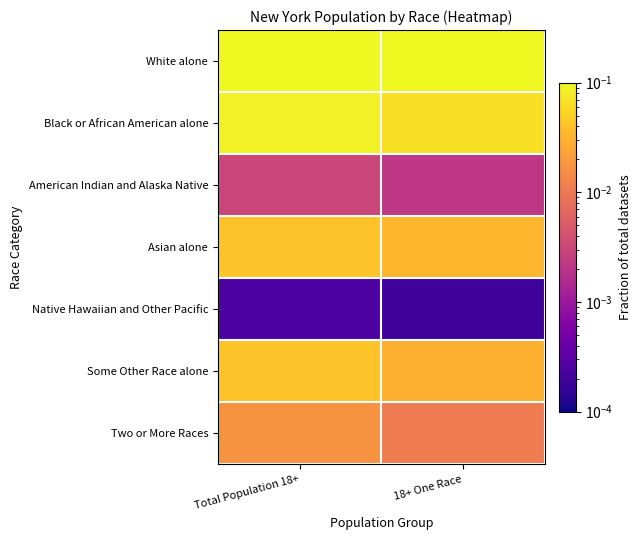

At which category is the sum across all series the highest?

Total Population 18+